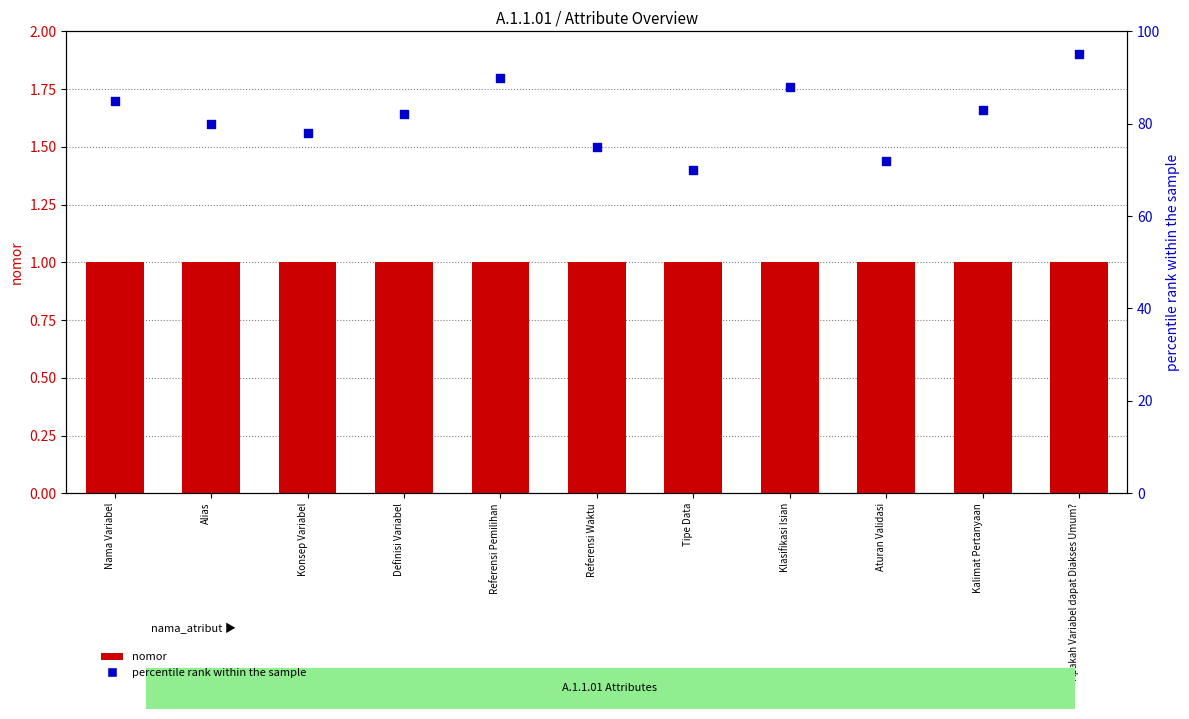

Which series has the widest spread of Y values?

percentile rank within the sample